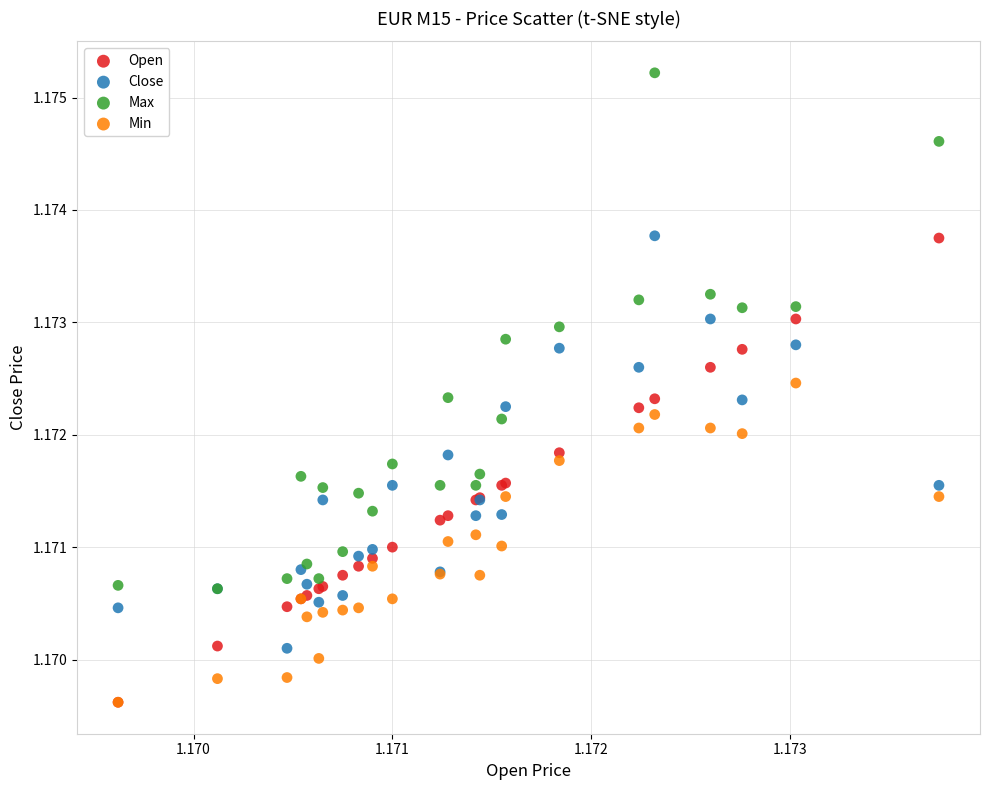

What are all the series names shown in the legend?

Open, Close, Max, Min